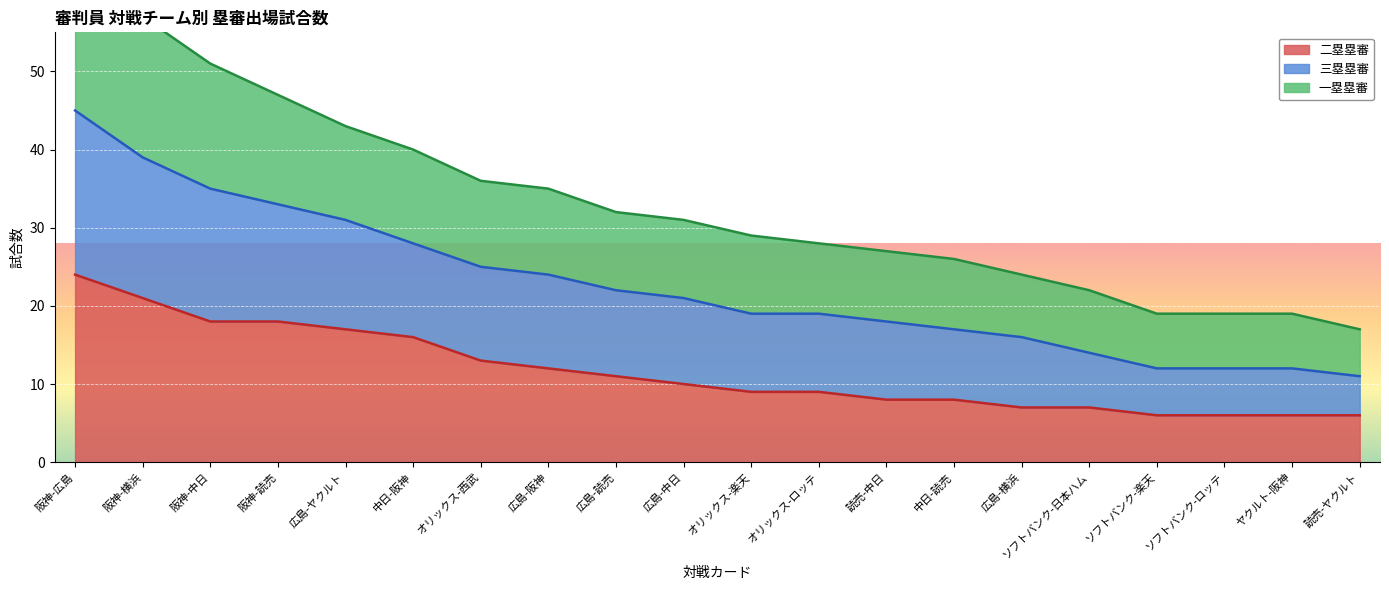

Between オリックス-ロッテ and 阪神-読売, which is larger?

阪神-読売